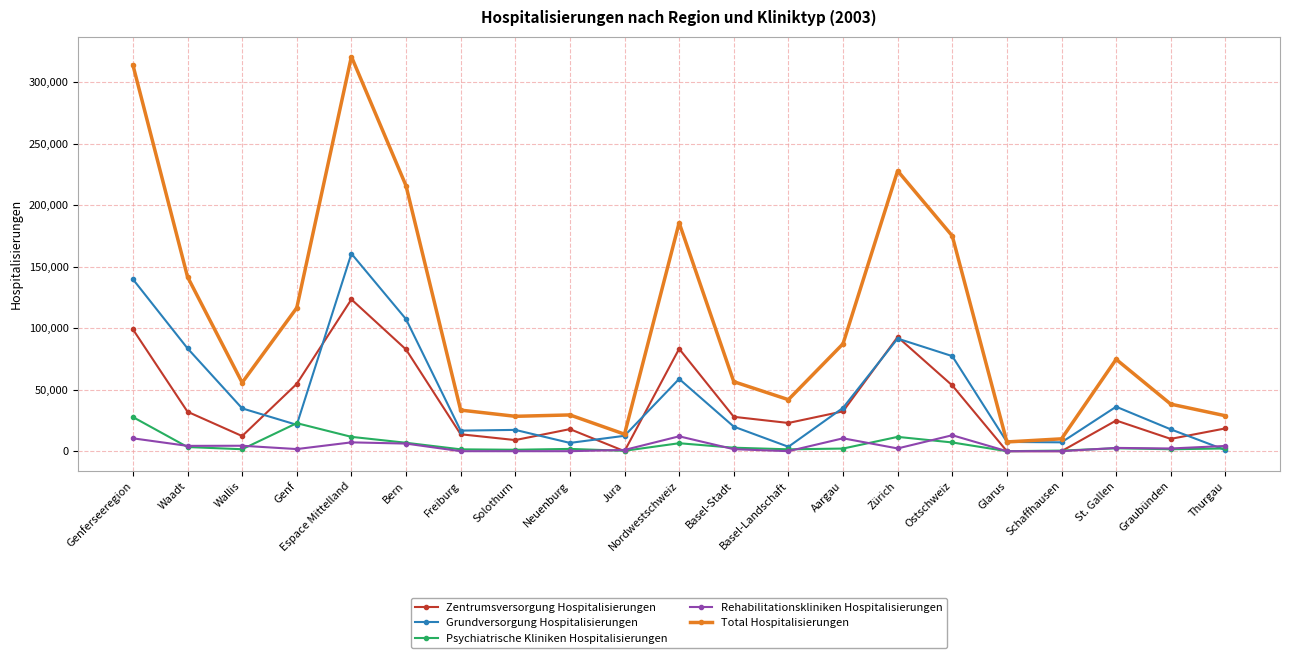

What is the maximum value for Total Hospitalisierungen?

320764